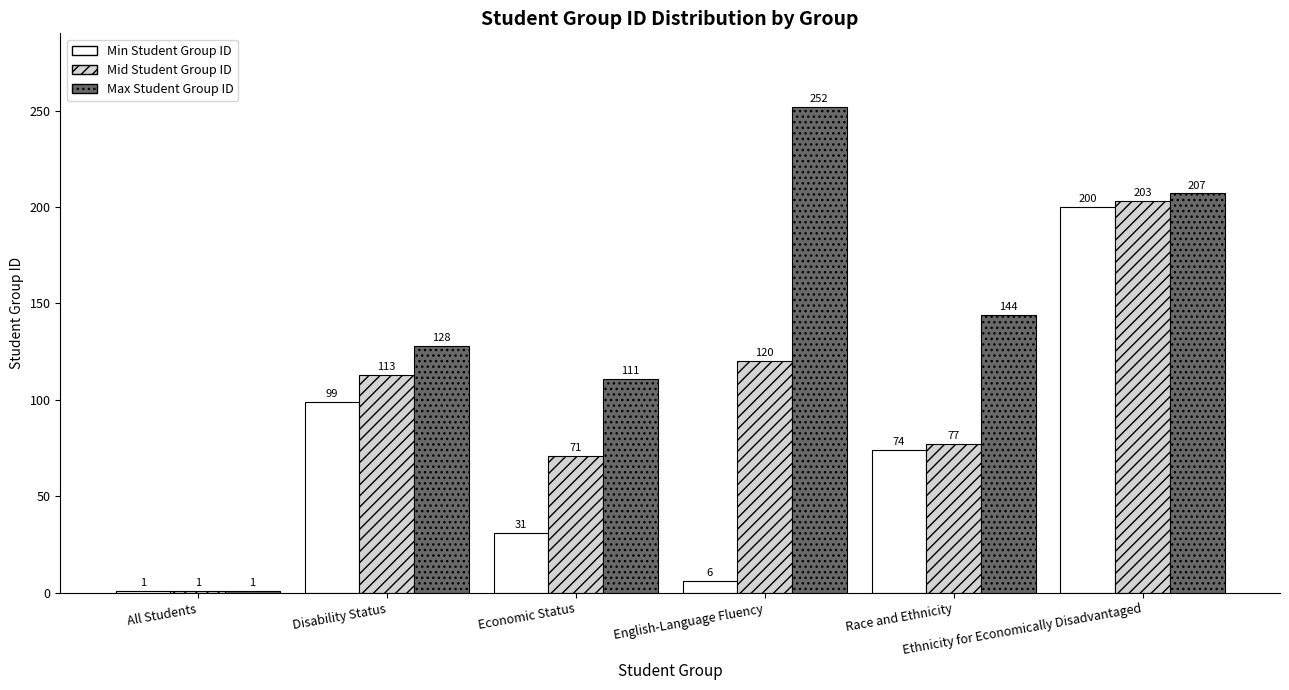

Reading left to right, transcribe all the data shown in this chart.

Min Student Group ID: All Students=1	Disability Status=99	Economic Status=31	English-Language Fluency=6	Race and Ethnicity=74	Ethnicity for Economically Disadvantaged=200
Mid Student Group ID: All Students=1	Disability Status=113	Economic Status=71	English-Language Fluency=120	Race and Ethnicity=77	Ethnicity for Economically Disadvantaged=203
Max Student Group ID: All Students=1	Disability Status=128	Economic Status=111	English-Language Fluency=252	Race and Ethnicity=144	Ethnicity for Economically Disadvantaged=207